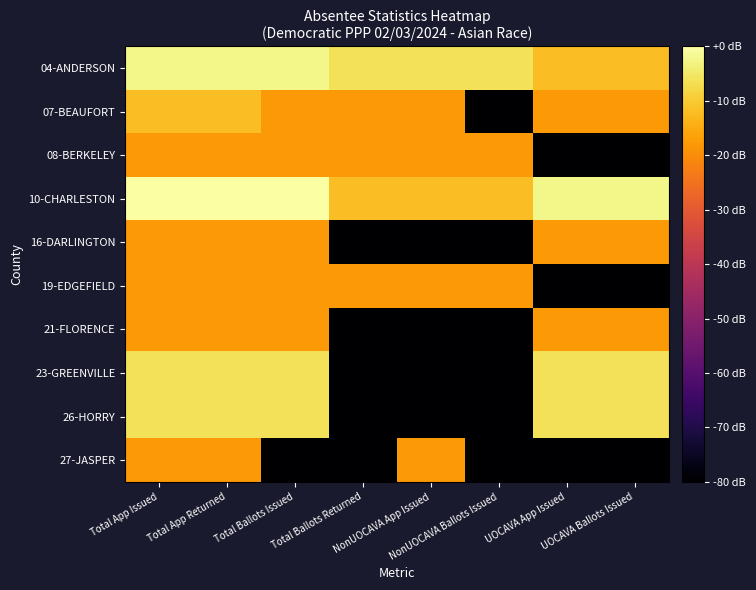

Reading right to left, transcribe all the data shown in this chart.

04-ANDERSON: UOCAVA Ballots Issued=-12.0	UOCAVA App Issued=-12.0	NonUOCAVA Ballots Issued=-6.0	NonUOCAVA App Issued=-6.0	Total Ballots Returned=-6.0	Total Ballots Issued=-2.5	Total App Returned=-2.5	Total App Issued=-2.5
07-BEAUFORT: UOCAVA Ballots Issued=-18.1	UOCAVA App Issued=-18.1	NonUOCAVA Ballots Issued=-218.1	NonUOCAVA App Issued=-18.1	Total Ballots Returned=-18.1	Total Ballots Issued=-18.1	Total App Returned=-12.0	Total App Issued=-12.0
08-BERKELEY: UOCAVA Ballots Issued=-218.1	UOCAVA App Issued=-218.1	NonUOCAVA Ballots Issued=-18.1	NonUOCAVA App Issued=-18.1	Total Ballots Returned=-18.1	Total Ballots Issued=-18.1	Total App Returned=-18.1	Total App Issued=-18.1
10-CHARLESTON: UOCAVA Ballots Issued=-2.5	UOCAVA App Issued=-2.5	NonUOCAVA Ballots Issued=-12.0	NonUOCAVA App Issued=-12.0	Total Ballots Returned=-12.0	Total Ballots Issued=-0.0	Total App Returned=-0.0	Total App Issued=-0.0
16-DARLINGTON: UOCAVA Ballots Issued=-18.1	UOCAVA App Issued=-18.1	NonUOCAVA Ballots Issued=-218.1	NonUOCAVA App Issued=-218.1	Total Ballots Returned=-218.1	Total Ballots Issued=-18.1	Total App Returned=-18.1	Total App Issued=-18.1
19-EDGEFIELD: UOCAVA Ballots Issued=-218.1	UOCAVA App Issued=-218.1	NonUOCAVA Ballots Issued=-18.1	NonUOCAVA App Issued=-18.1	Total Ballots Returned=-18.1	Total Ballots Issued=-18.1	Total App Returned=-18.1	Total App Issued=-18.1
21-FLORENCE: UOCAVA Ballots Issued=-18.1	UOCAVA App Issued=-18.1	NonUOCAVA Ballots Issued=-218.1	NonUOCAVA App Issued=-218.1	Total Ballots Returned=-218.1	Total Ballots Issued=-18.1	Total App Returned=-18.1	Total App Issued=-18.1
23-GREENVILLE: UOCAVA Ballots Issued=-6.0	UOCAVA App Issued=-6.0	NonUOCAVA Ballots Issued=-218.1	NonUOCAVA App Issued=-218.1	Total Ballots Returned=-218.1	Total Ballots Issued=-6.0	Total App Returned=-6.0	Total App Issued=-6.0
26-HORRY: UOCAVA Ballots Issued=-6.0	UOCAVA App Issued=-6.0	NonUOCAVA Ballots Issued=-218.1	NonUOCAVA App Issued=-218.1	Total Ballots Returned=-218.1	Total Ballots Issued=-6.0	Total App Returned=-6.0	Total App Issued=-6.0
27-JASPER: UOCAVA Ballots Issued=-218.1	UOCAVA App Issued=-218.1	NonUOCAVA Ballots Issued=-218.1	NonUOCAVA App Issued=-18.1	Total Ballots Returned=-218.1	Total Ballots Issued=-218.1	Total App Returned=-18.1	Total App Issued=-18.1